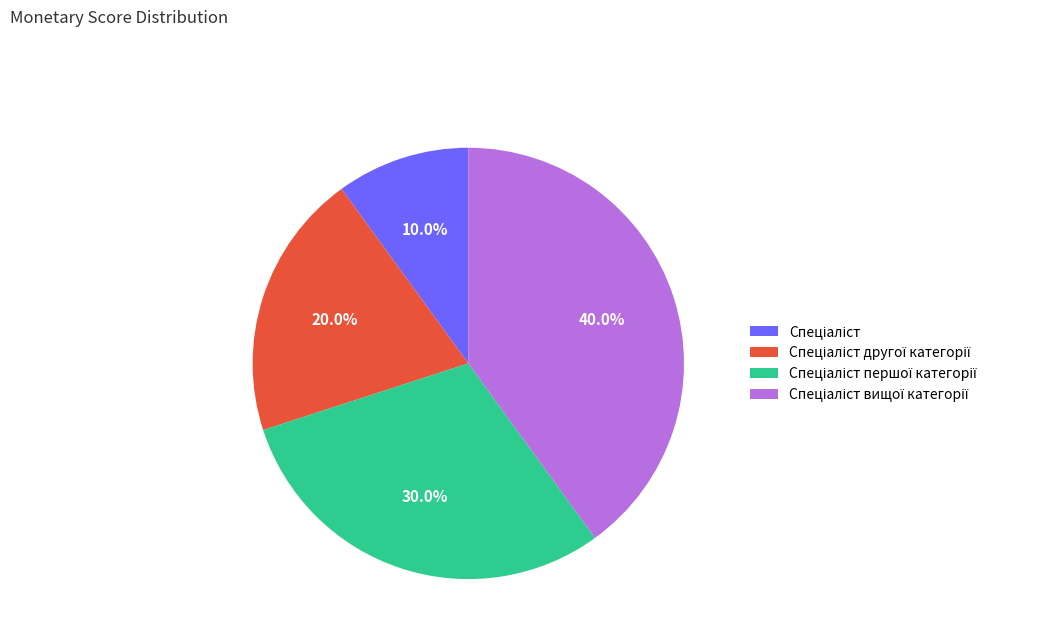

Does any single category account for the majority?

No